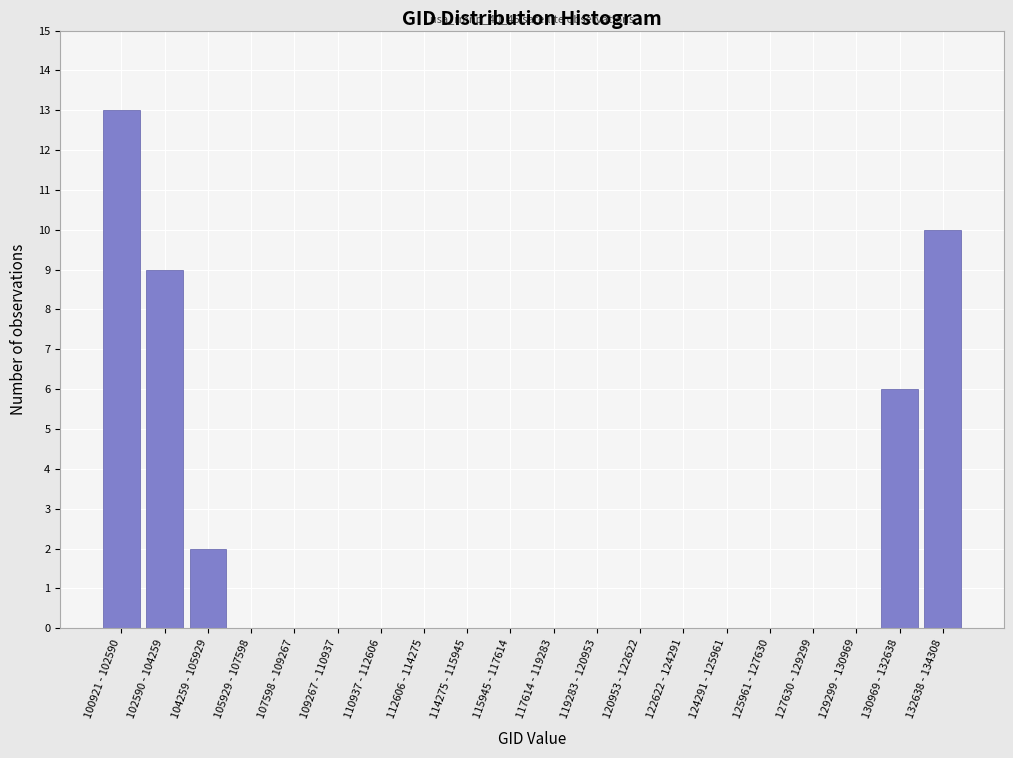

Reading left to right, extract all data points from this chart.

100921 - 102590=13	102590 - 104259=9	104259 - 105929=2	105929 - 107598=0	107598 - 109267=0	109267 - 110937=0	110937 - 112606=0	112606 - 114275=0	114275 - 115945=0	115945 - 117614=0	117614 - 119283=0	119283 - 120953=0	120953 - 122622=0	122622 - 124291=0	124291 - 125961=0	125961 - 127630=0	127630 - 129299=0	129299 - 130969=0	130969 - 132638=6	132638 - 134308=10